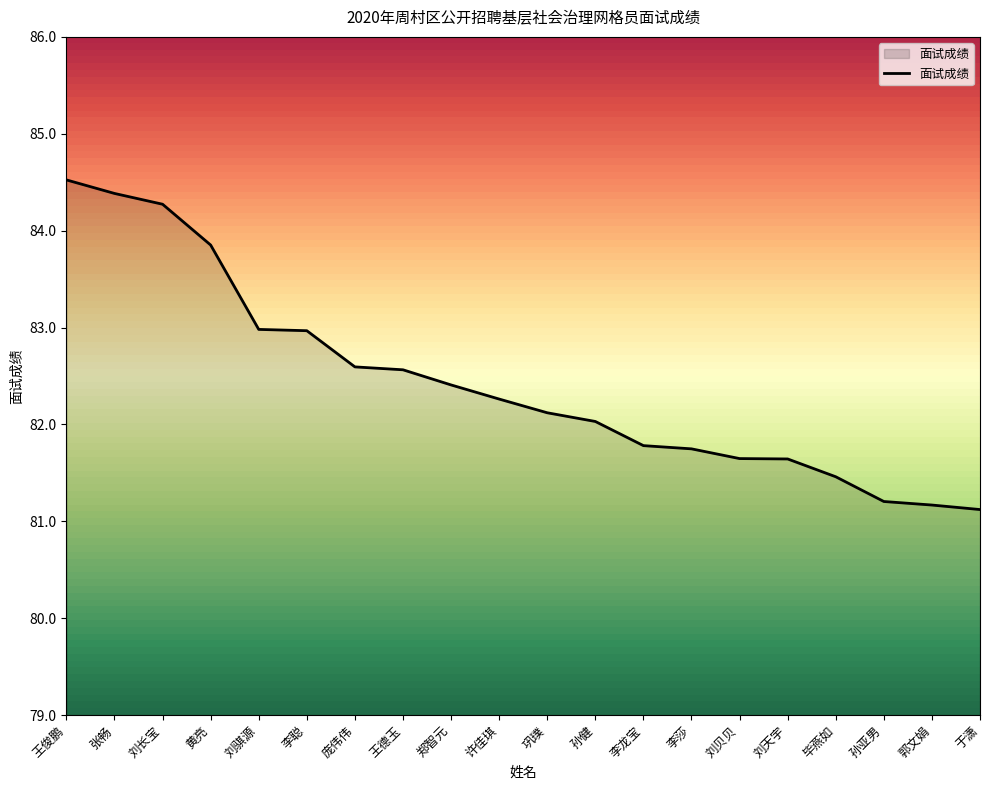

Which has a higher value, 巩璞 or 刘贝贝?

巩璞